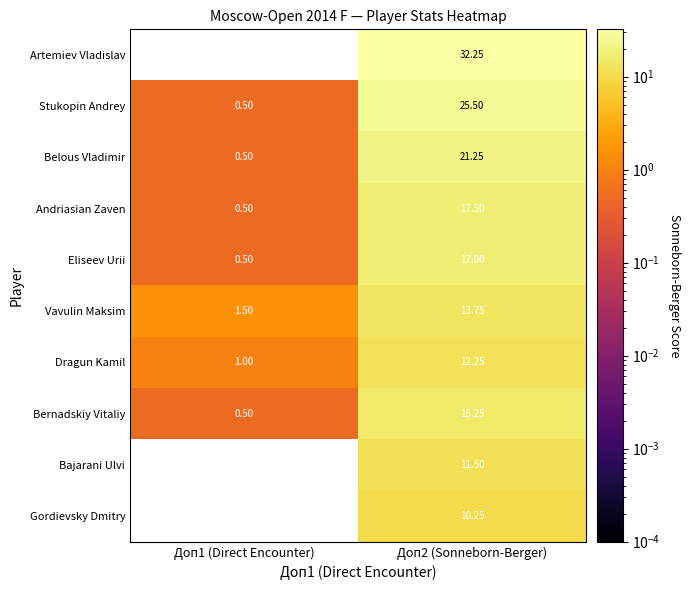

Which label corresponds to the largest value in the chart?

Доп2 (Sonneborn-Berger)